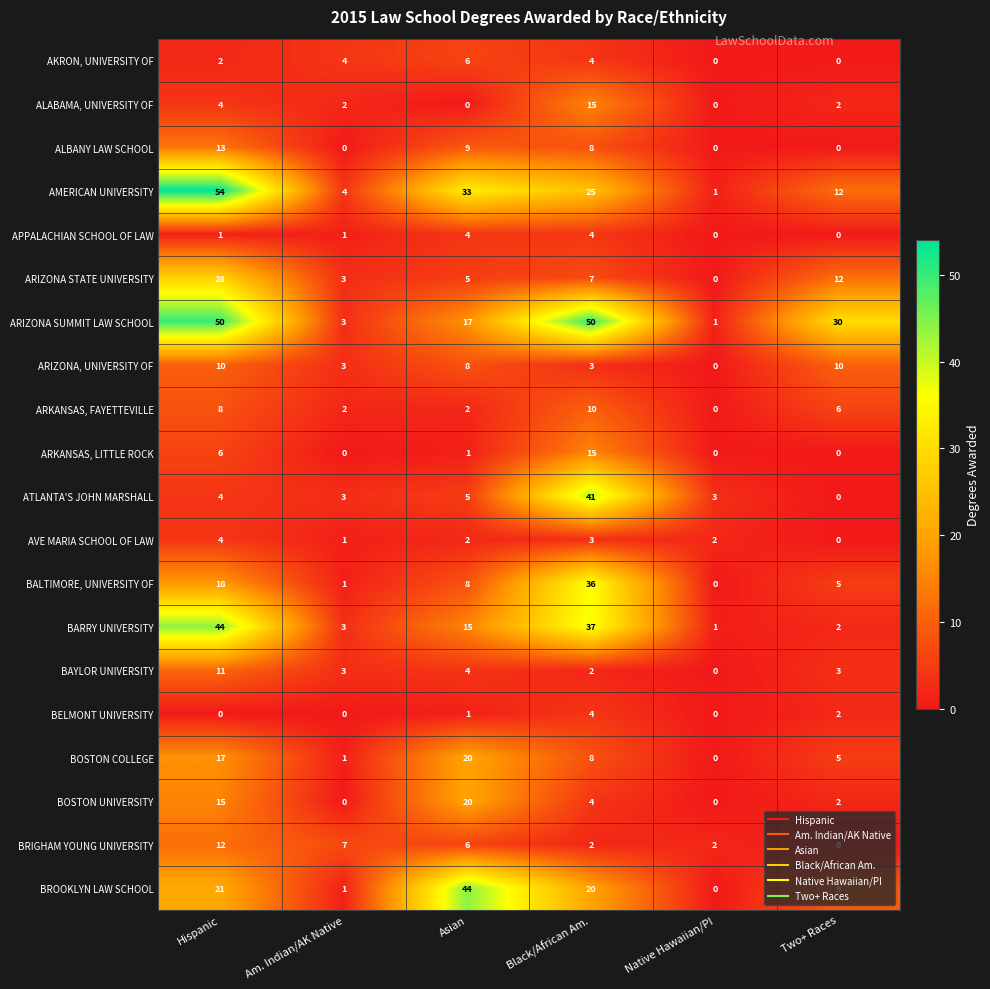

What is the difference between the maximum and second lowest values in the AKRON, UNIVERSITY OF series?

6